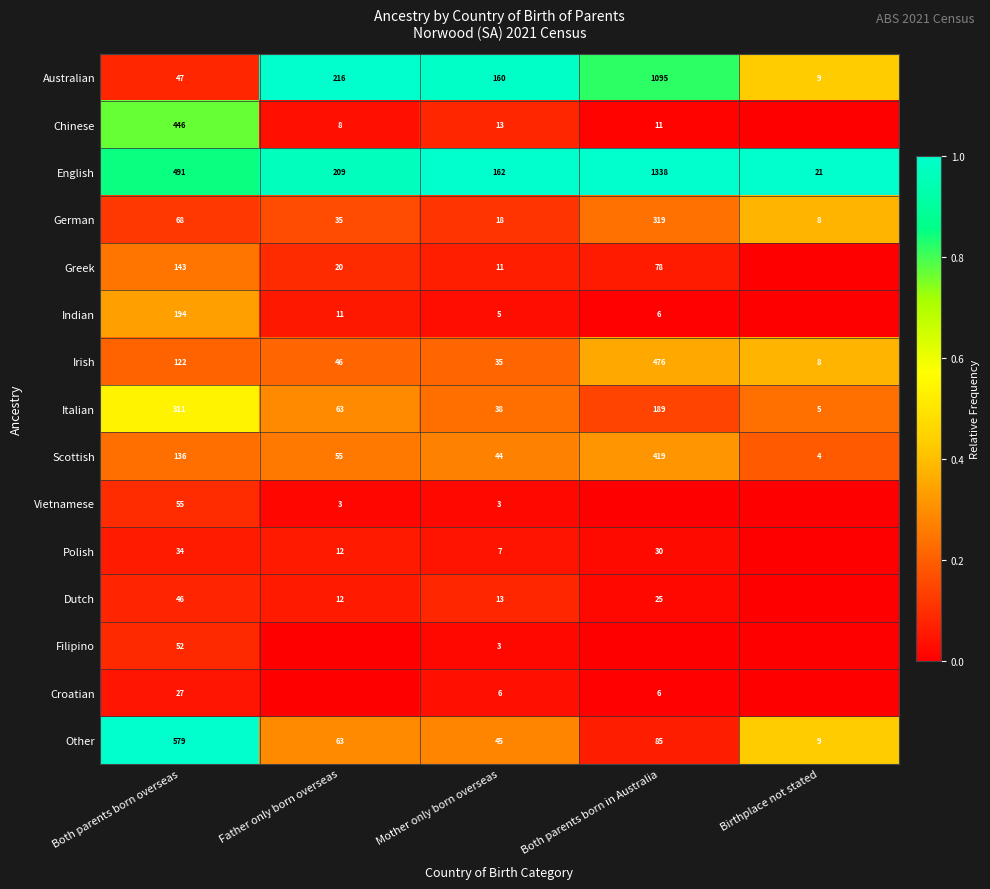

Where does the Other series first go above 63?

Both parents born overseas